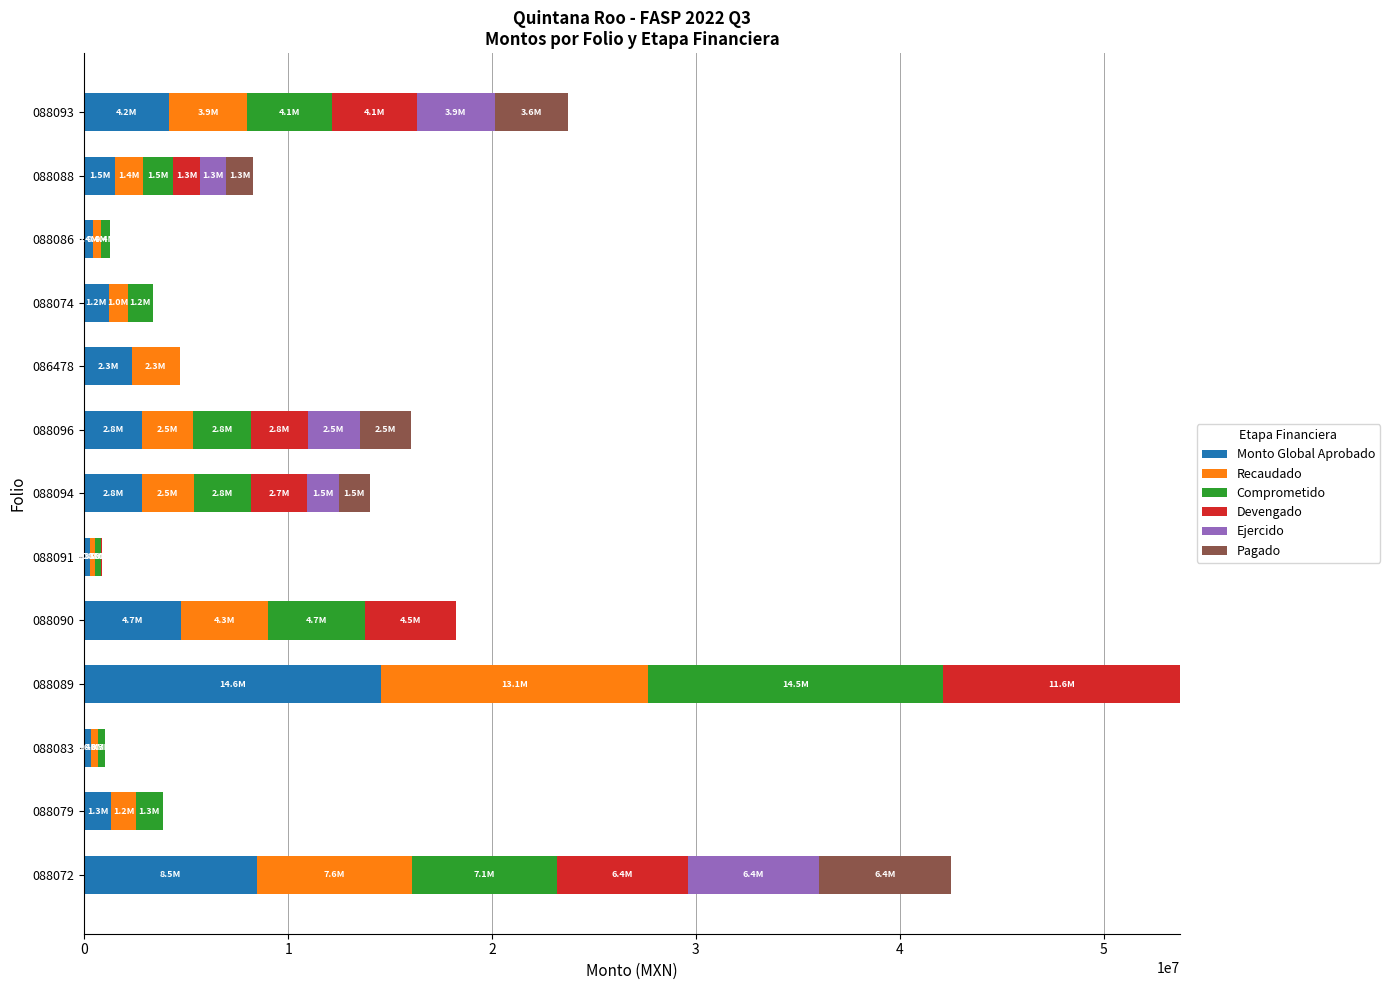

What is the highest value of the Monto Global Aprobado series?

14550000.0